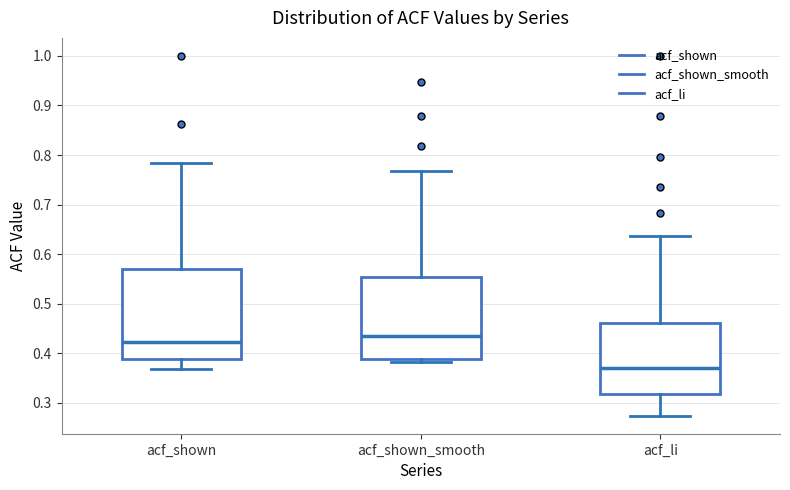

Which box's median line is the highest?

acf_shown_smooth